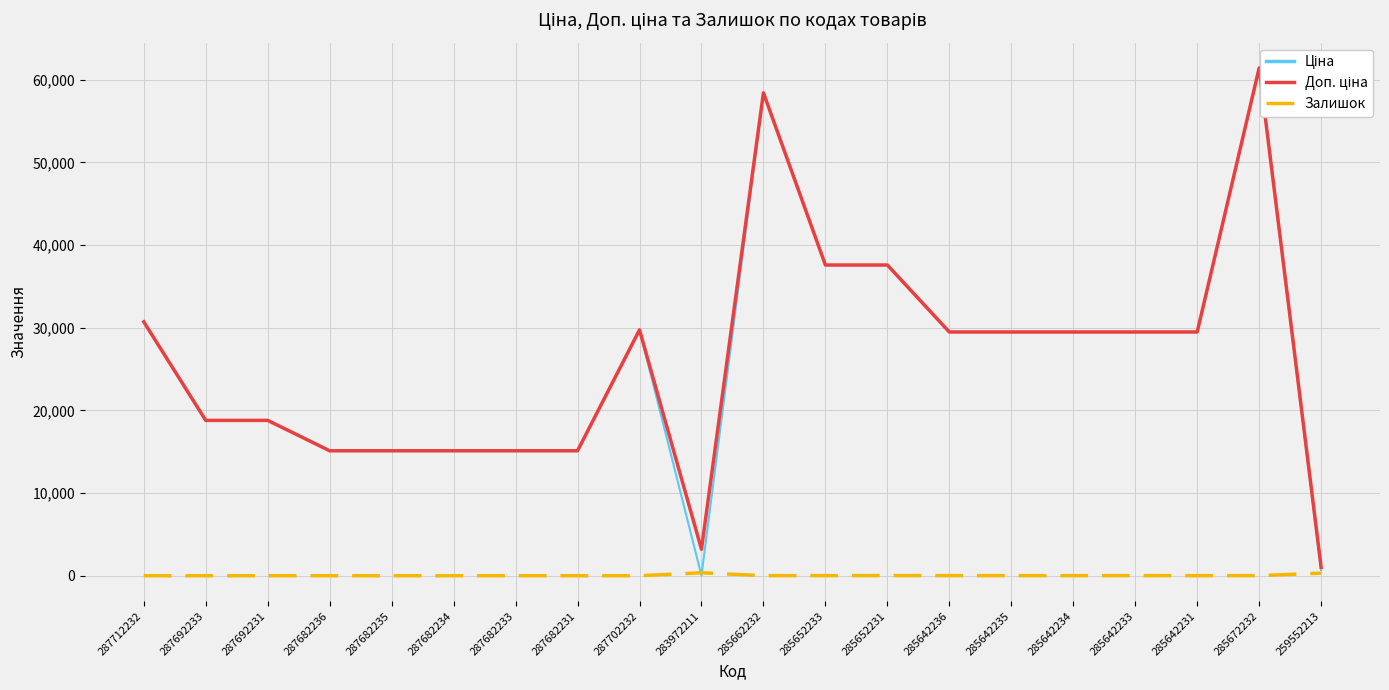

Which series has the largest total across all categories?

Доп. ціна